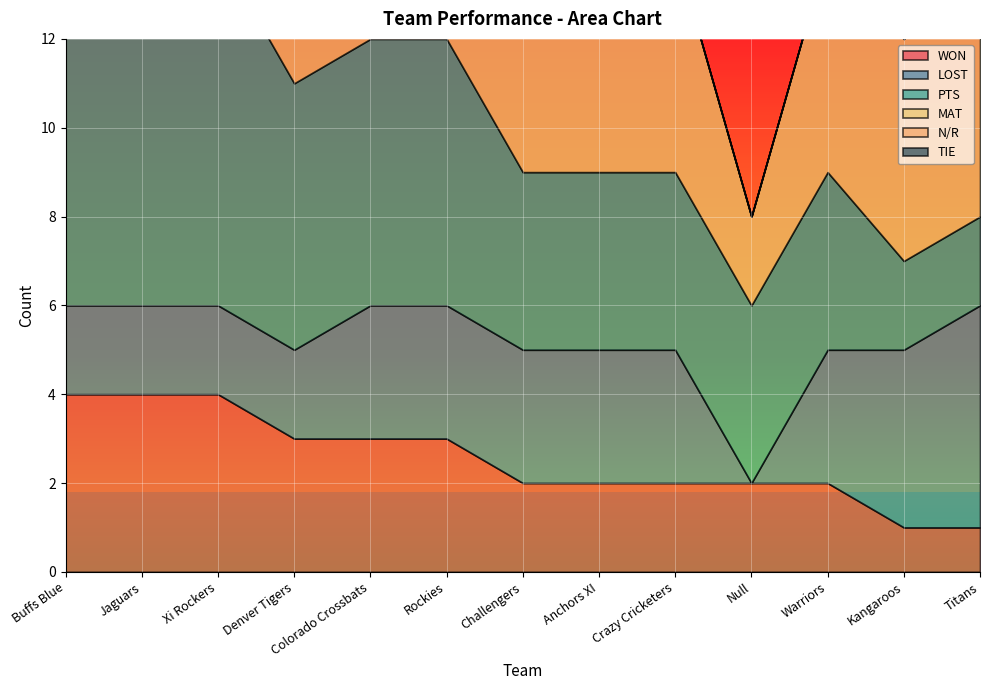

Which has a higher value, Anchors XI or Null?

Anchors XI